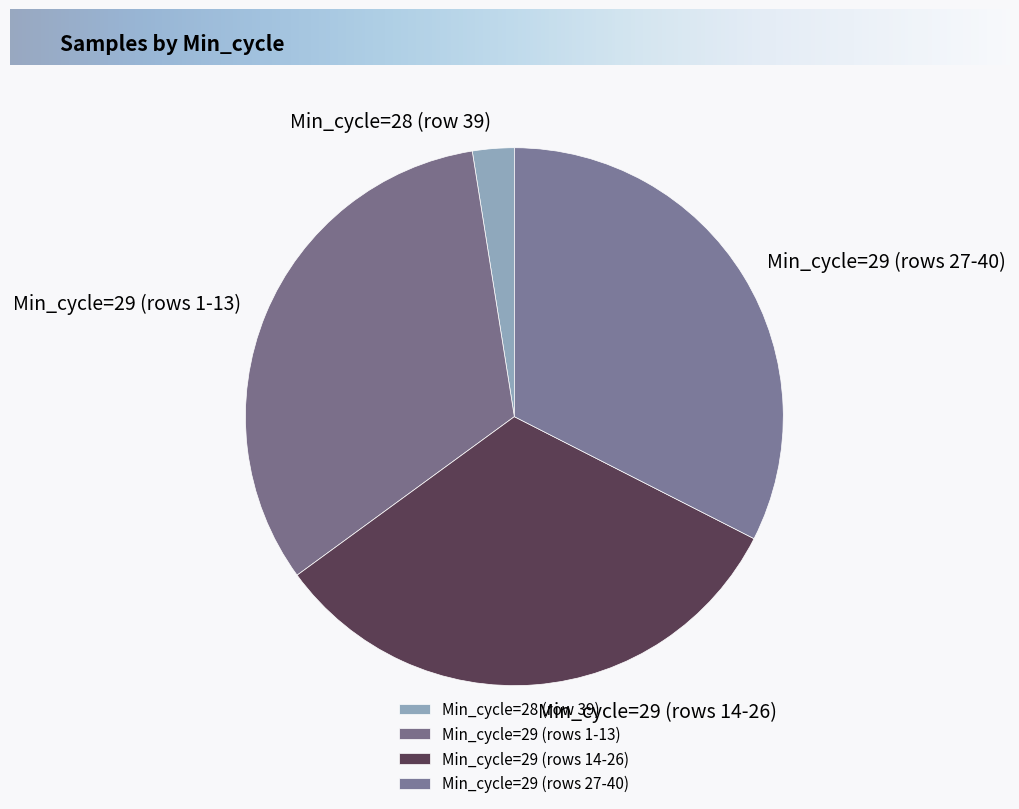

Which slice is the smallest?

Min_cycle=28 (row 39)